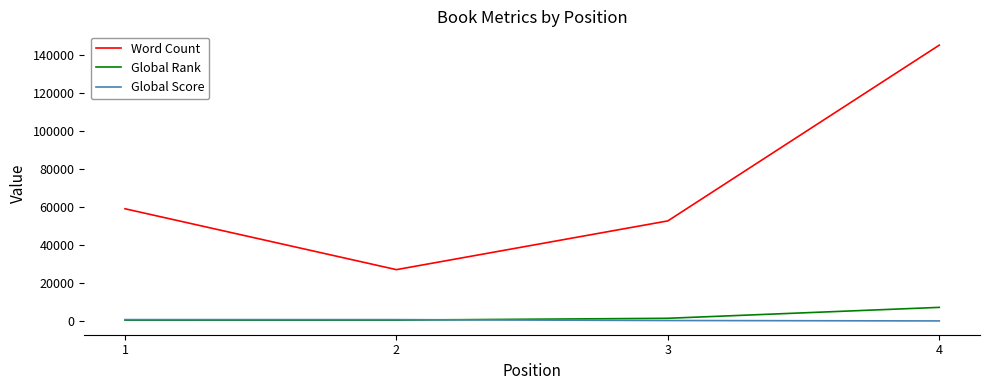

Does the chart have visible grid lines?

No